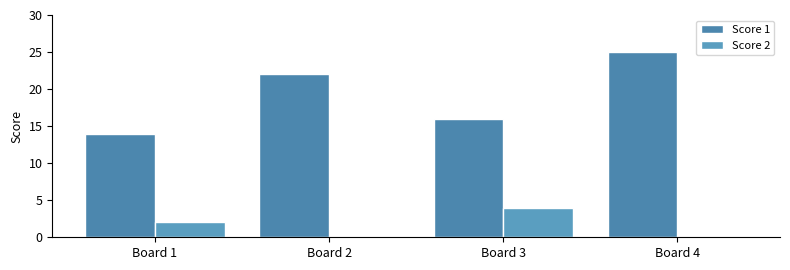

Rank the series by their average value, from highest to lowest.

Score 1, Score 2